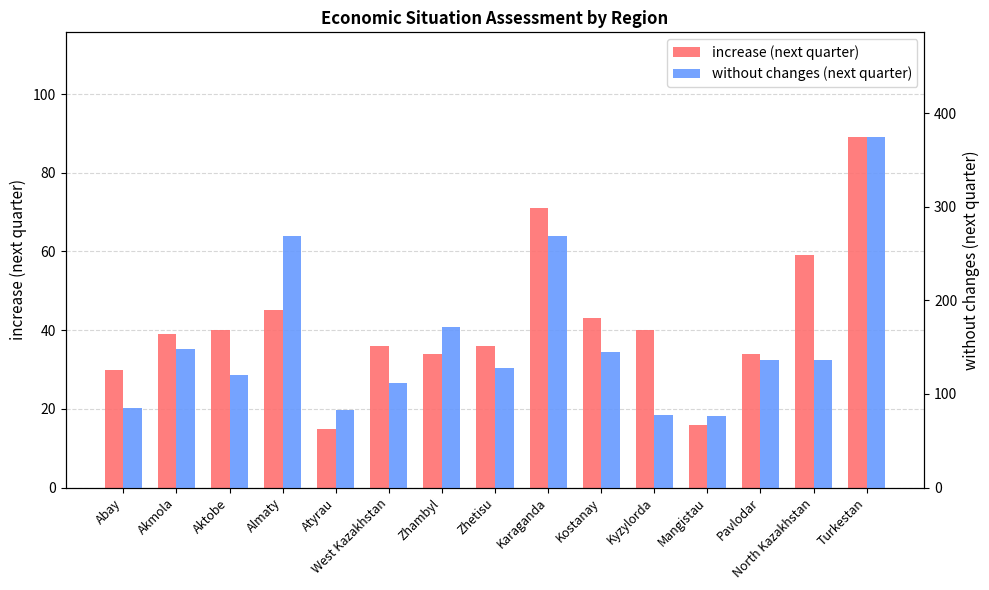

Which series has the largest total across all categories?

without changes (next quarter)